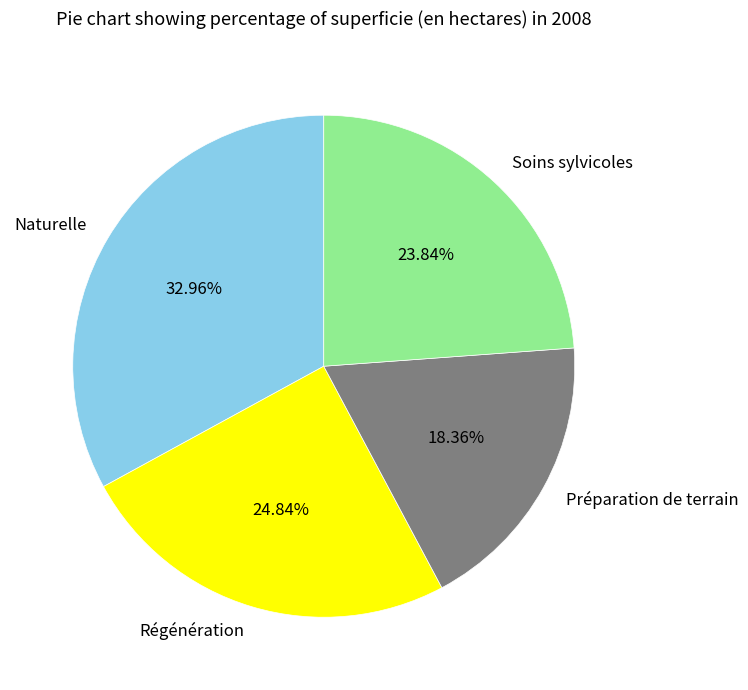

To the nearest percent, what is the difference between the Soins sylvicoles and Régénération slice percentages?

1%